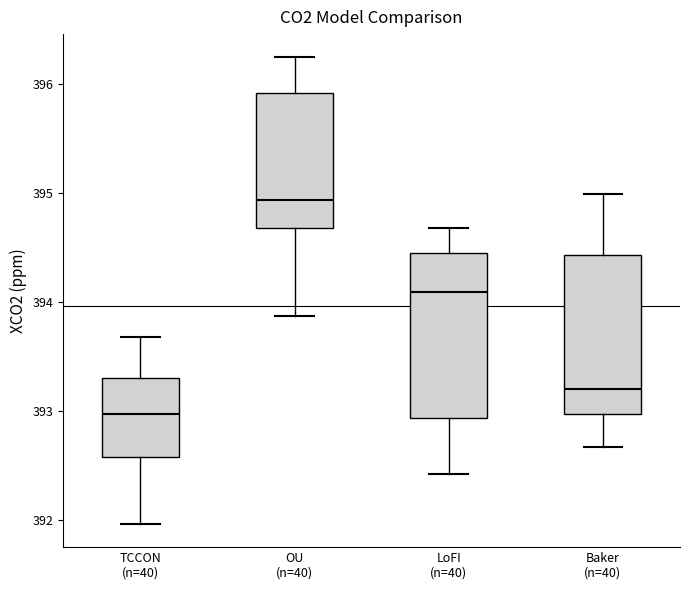

Reading left to right, transcribe this box plot: for each box, give where its median line is, the range the box spans, and where its two whiskers end, as read against the y-axis. The values are not printed on the chart, so give them approximately, as read against the axis.

TCCON (n=40): median 393.0, box 392.6 to 393.3, whiskers 392.0 to 393.7
OU (n=40): median 394.9, box 394.7 to 395.9, whiskers 393.9 to 396.2
LoFI (n=40): median 394.1, box 392.9 to 394.4, whiskers 392.4 to 394.7
Baker (n=40): median 393.2, box 393.0 to 394.4, whiskers 392.7 to 395.0